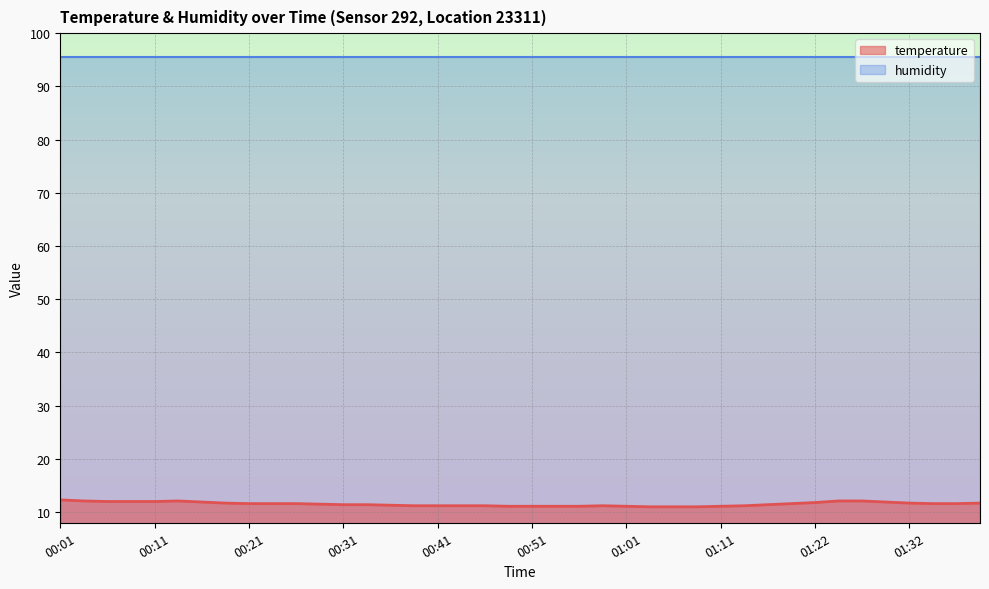

What is the label of the 18th point from the right?

00:56